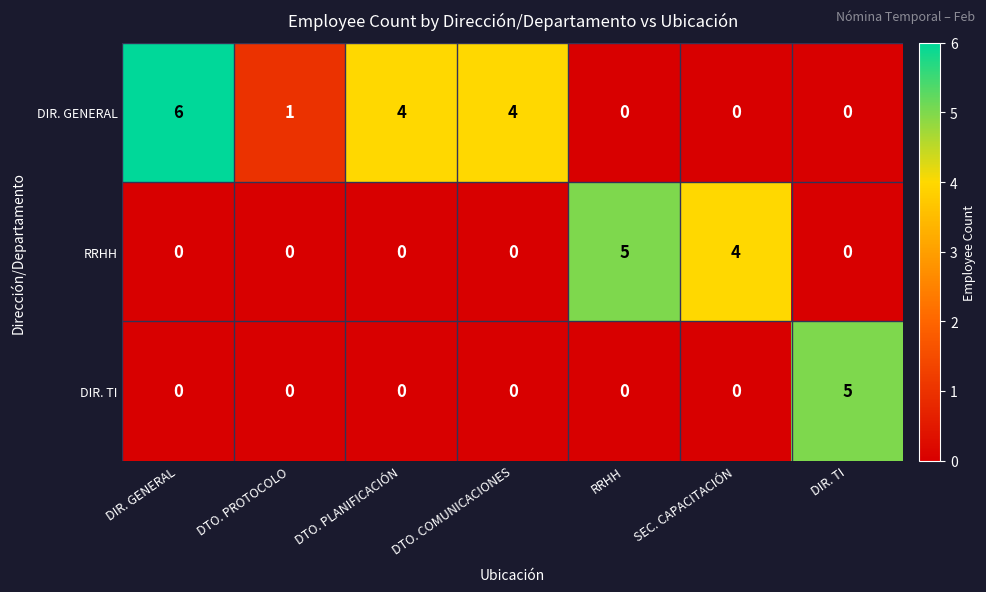

List the series in order of their overall mean, highest first.

DIR. GENERAL, RRHH, DIR. TI